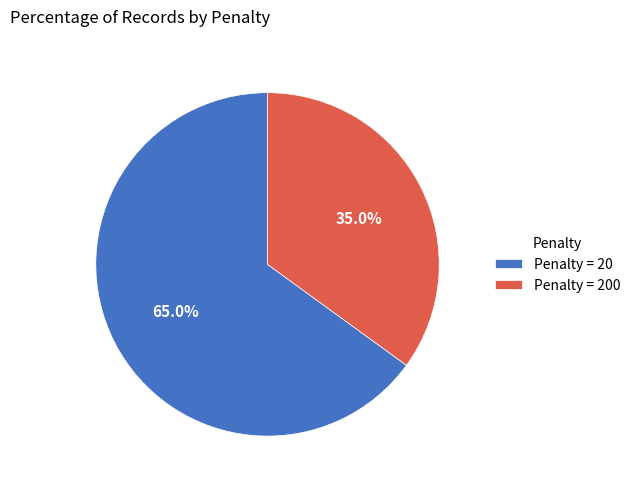

Is the sum of Penalty = 200 and Penalty = 20 greater than half?

Yes